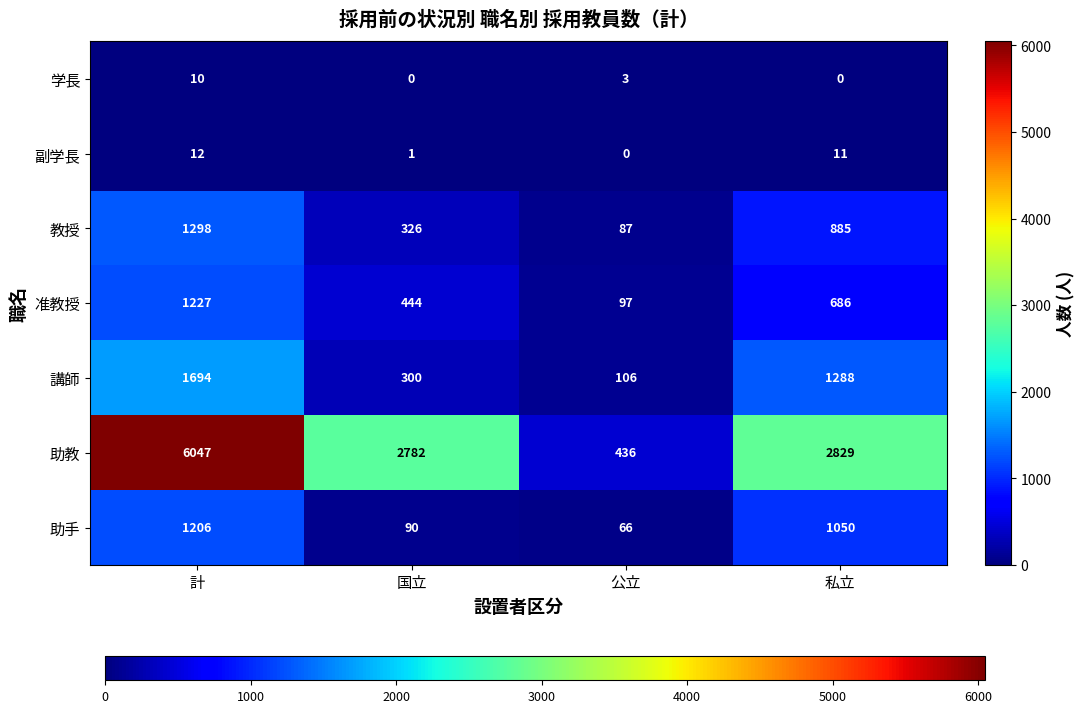

Reading right to left, transcribe all the data shown in this chart.

学長: 0	3	0	10
副学長: 11	0	1	12
教授: 885	87	326	1298
准教授: 686	97	444	1227
講師: 1288	106	300	1694
助教: 2829	436	2782	6047
助手: 1050	66	90	1206